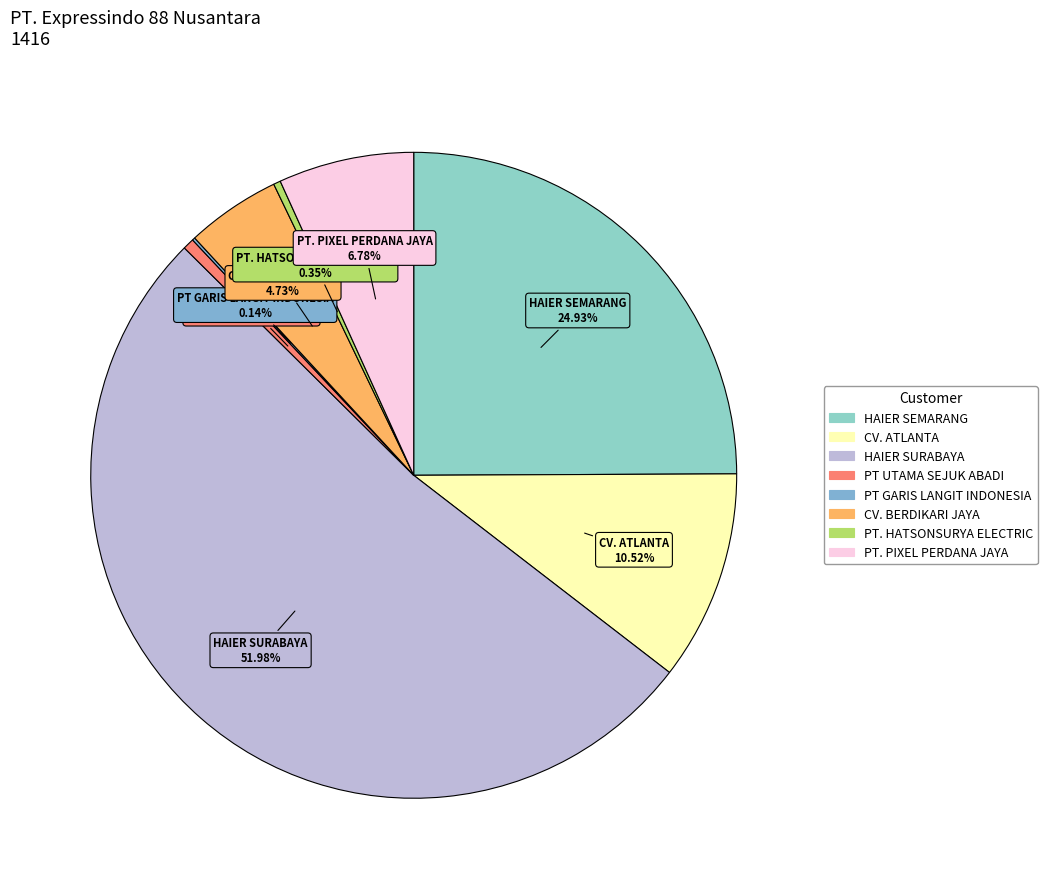

What is the ratio of the value at HAIER SEMARANG to the value at PT. PIXEL PERDANA JAYA?

3.7